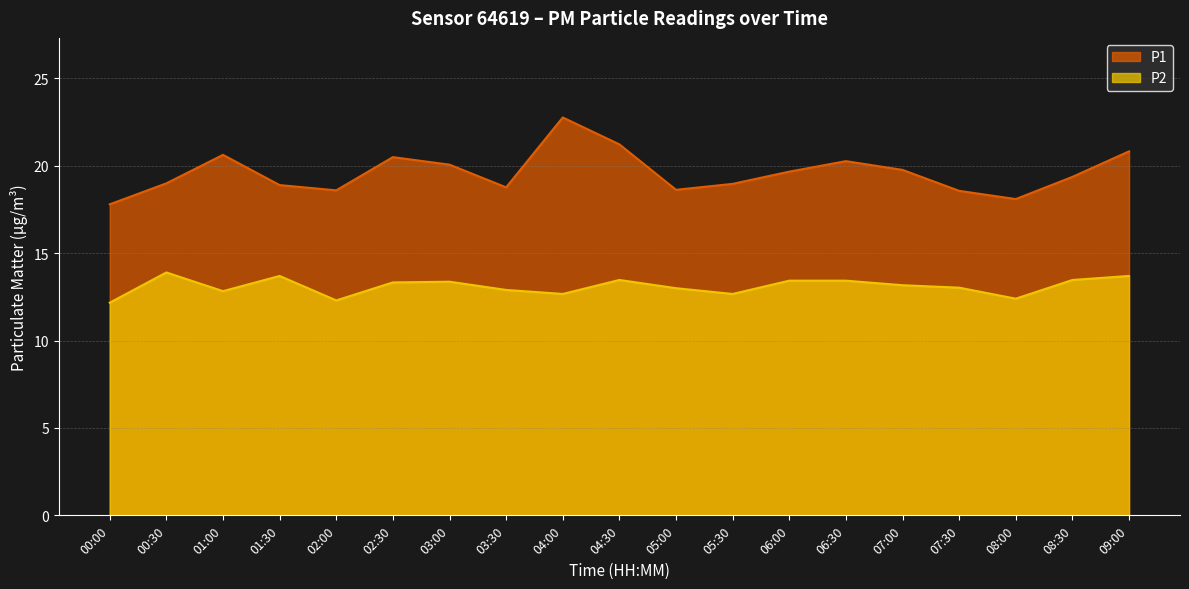

Reading left to right, what are all the values shown in this chart?

P1: 00:00=17.8	00:30=19.0	01:00=20.6	01:30=18.9	02:00=18.6	02:30=20.5	03:00=20.1	03:30=18.8	04:00=22.8	04:30=21.2	05:00=18.6	05:30=19.0	06:00=19.7	06:30=20.3	07:00=19.8	07:30=18.6	08:00=18.1	08:30=19.4	09:00=20.8
P2: 00:00=12.2	00:30=13.9	01:00=12.8	01:30=13.7	02:00=12.3	02:30=13.3	03:00=13.4	03:30=12.9	04:00=12.7	04:30=13.5	05:00=13.0	05:30=12.7	06:00=13.4	06:30=13.4	07:00=13.2	07:30=13.0	08:00=12.4	08:30=13.5	09:00=13.7